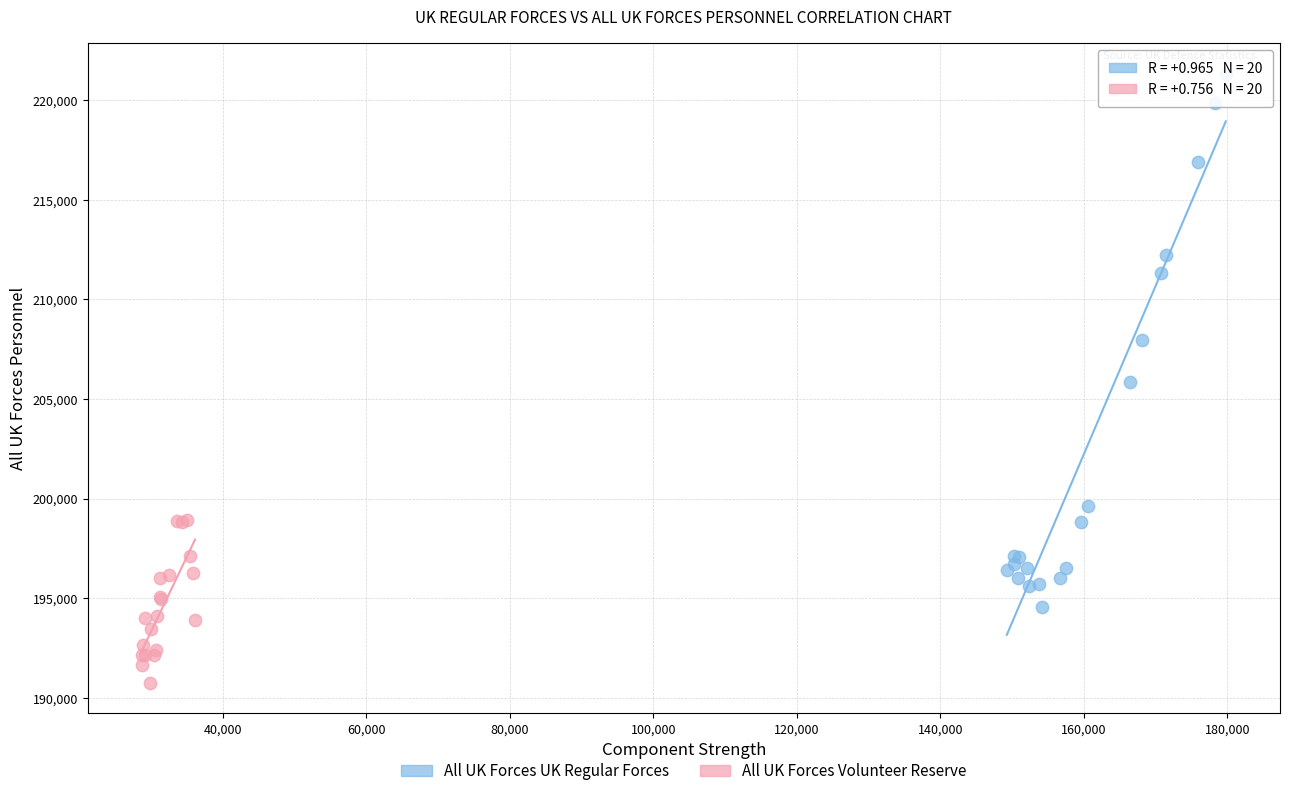

Which series has the largest Y range (max minus min)?

All UK Forces UK Regular Forces